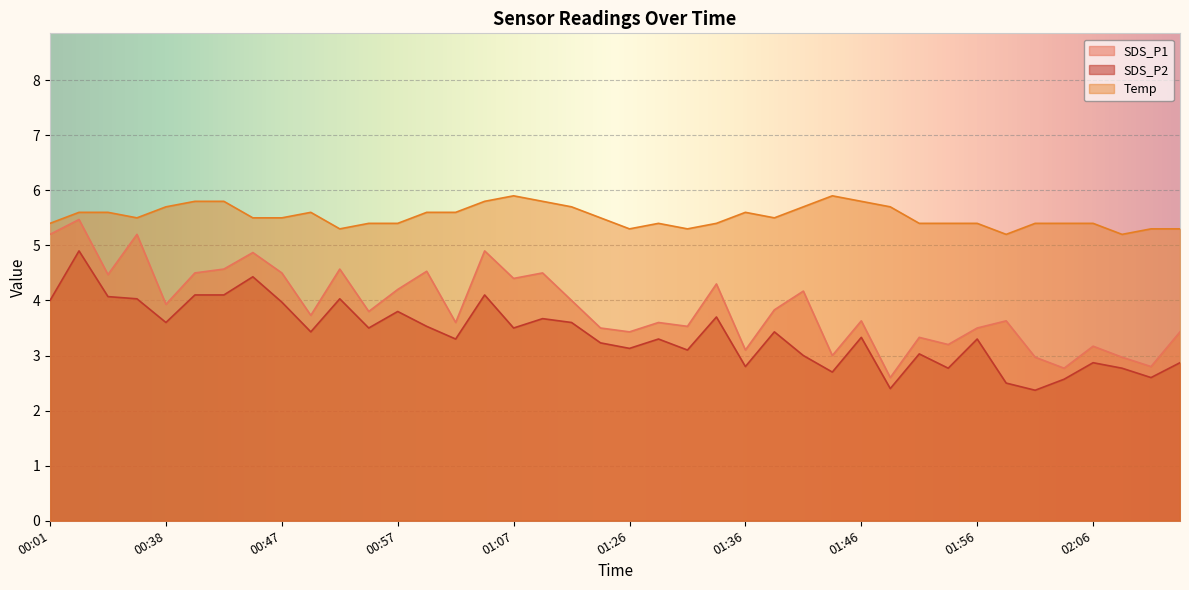

Rank the series by their maximum value, from lowest to highest.

SDS_P2, SDS_P1, Temp